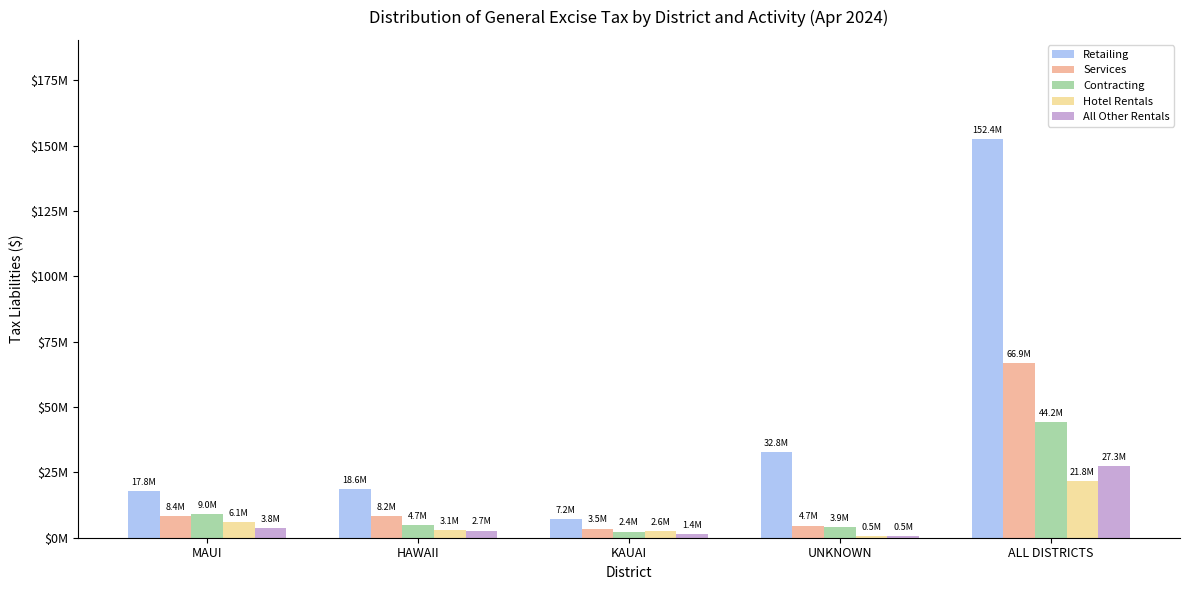

What are all the series names shown in the legend?

Retailing, Services, Contracting, Hotel Rentals, All Other Rentals